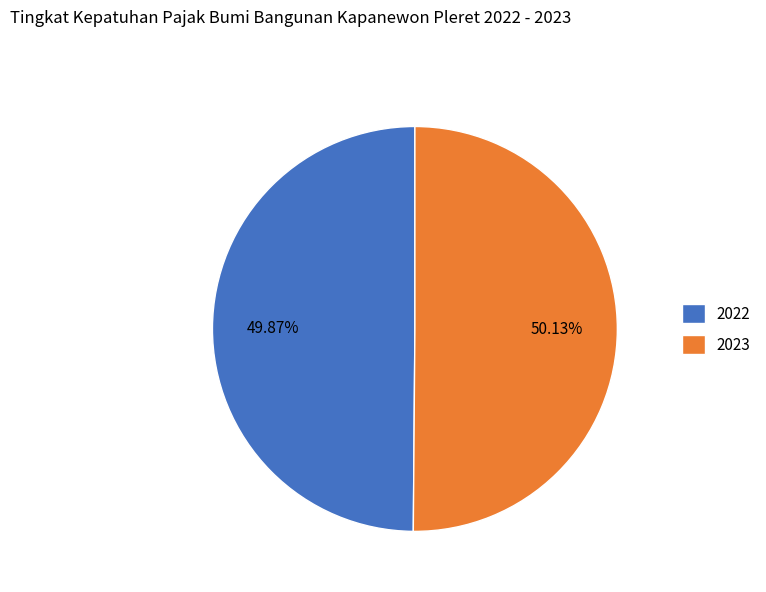

How many segments does this pie chart have?

2